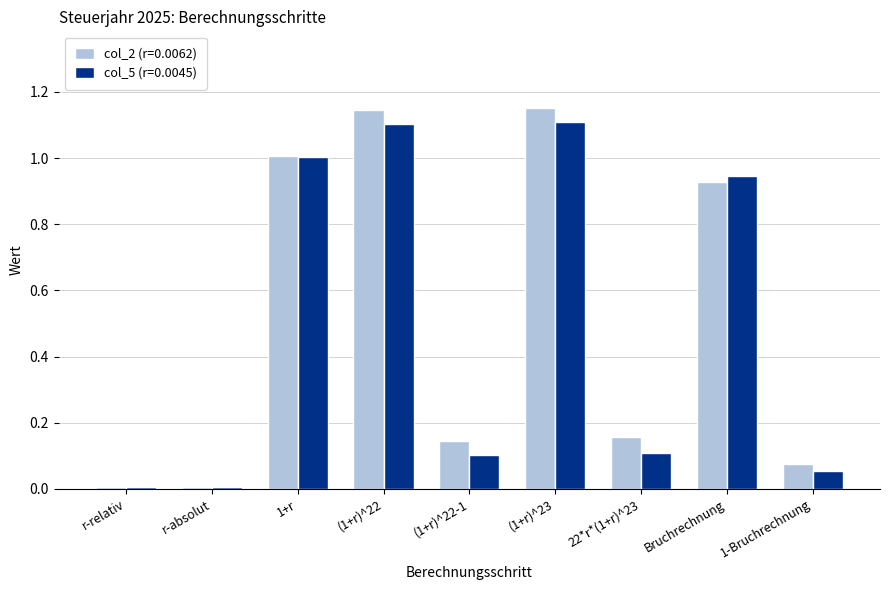

True or false: col_5 (r=0.0045) has a value of 0.2 at (1+r)^22-1.

False